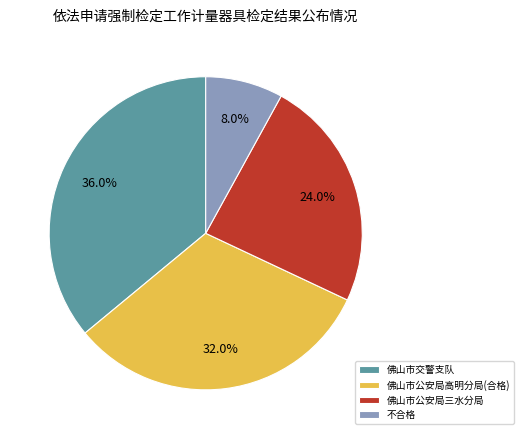

Approximately how many times larger is the value at 佛山市公安局三水分局 compared to 不合格?

3.0